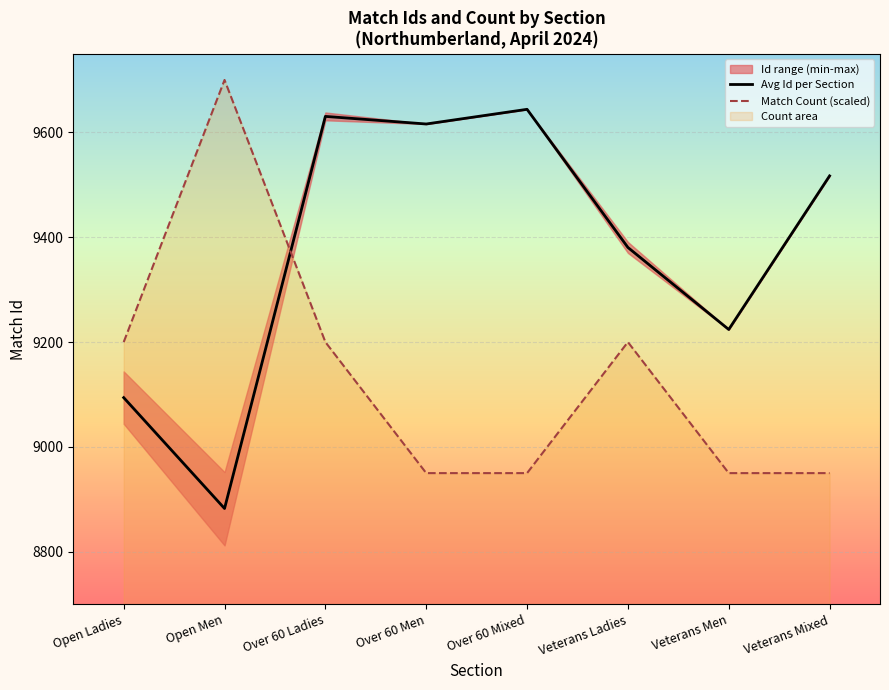

How many data points in Avg Id per Section are less than 9517?

4